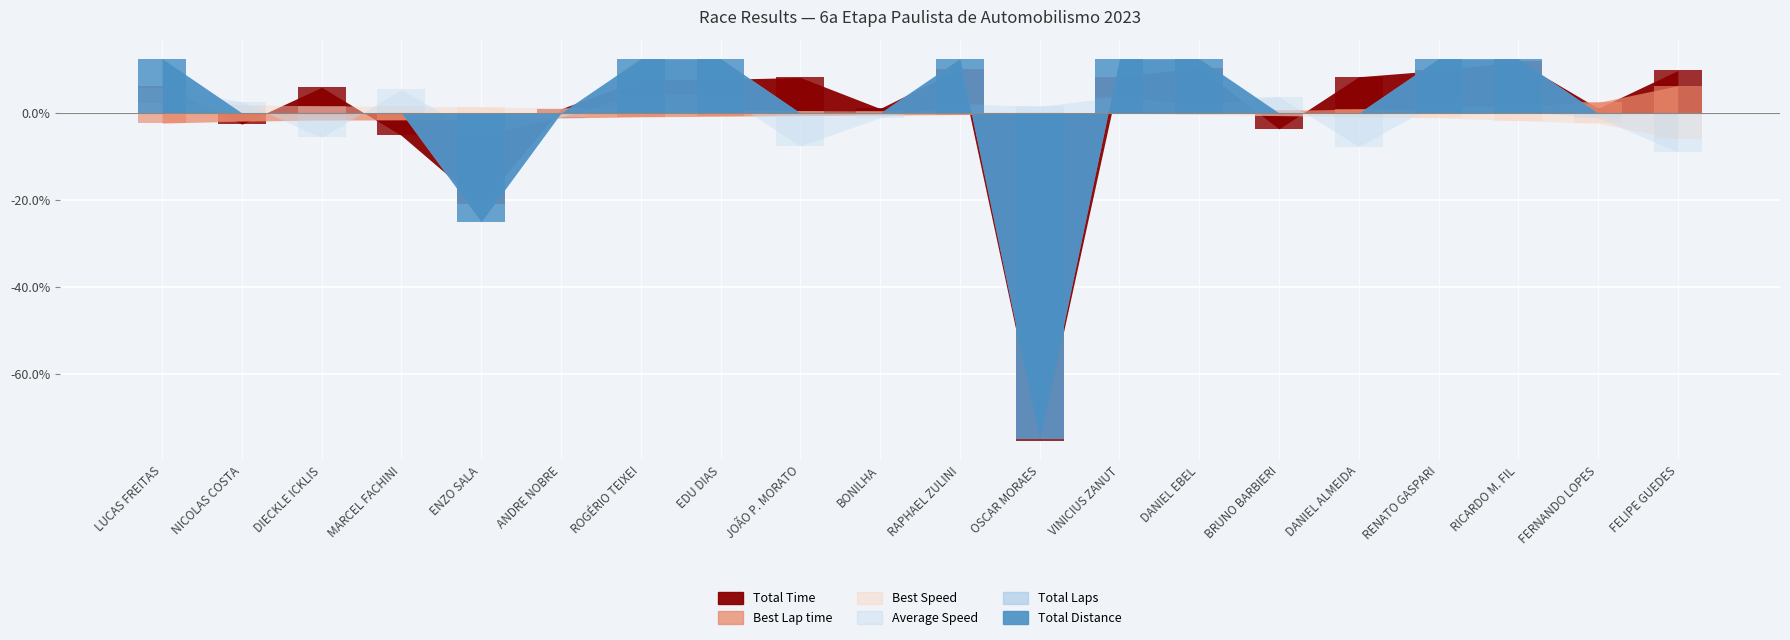

At which category is the sum across all series the highest?

RICARDO M. FIL